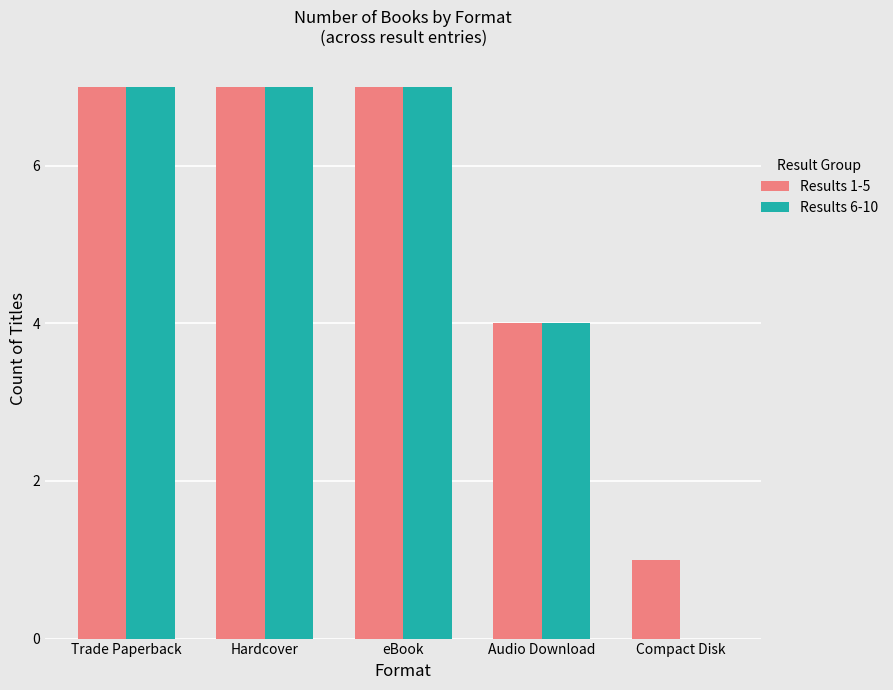

Which series changed the most between eBook and Compact Disk?

Results 6-10